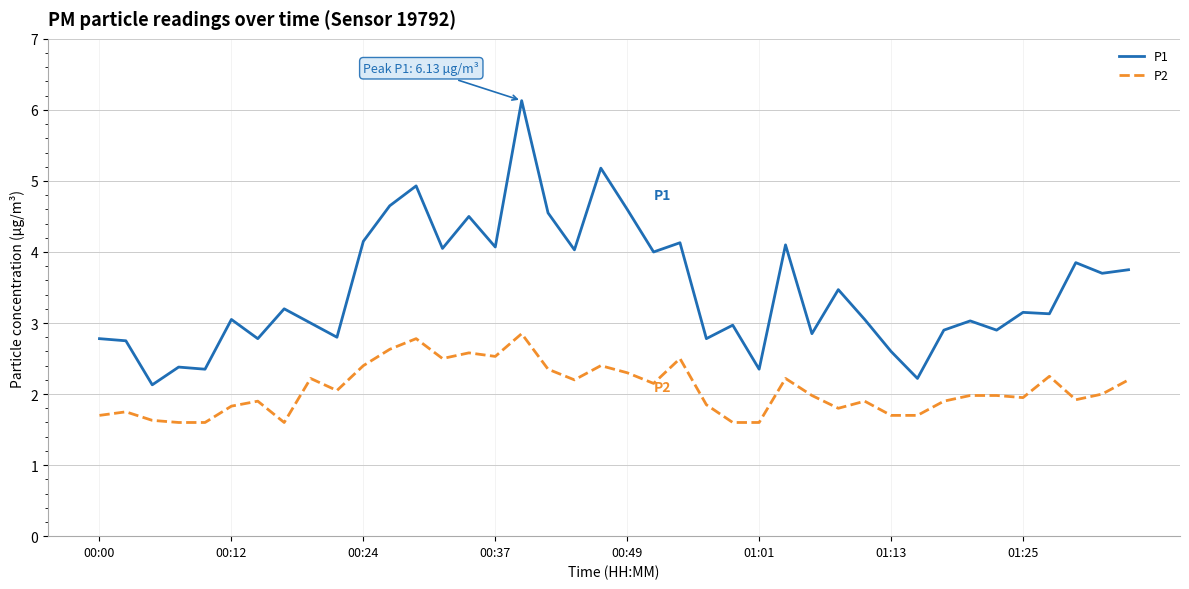

What are all the series names shown in the legend?

P1, P2